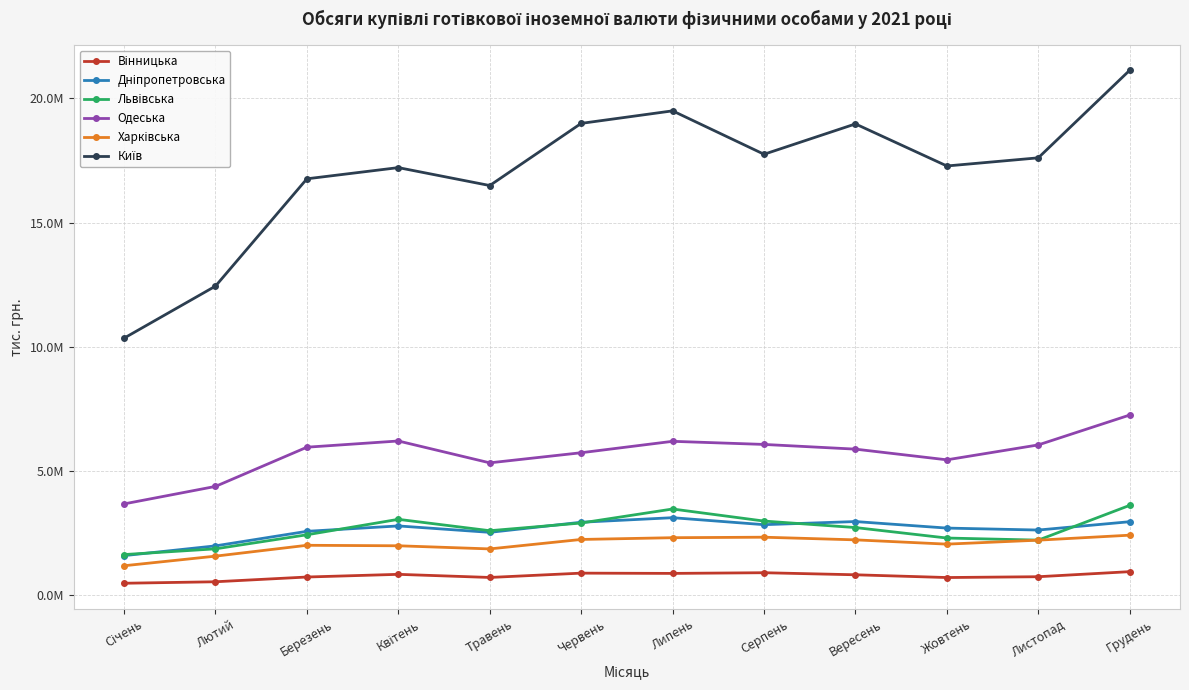

What is the label of the 6th point from the left?

Червень